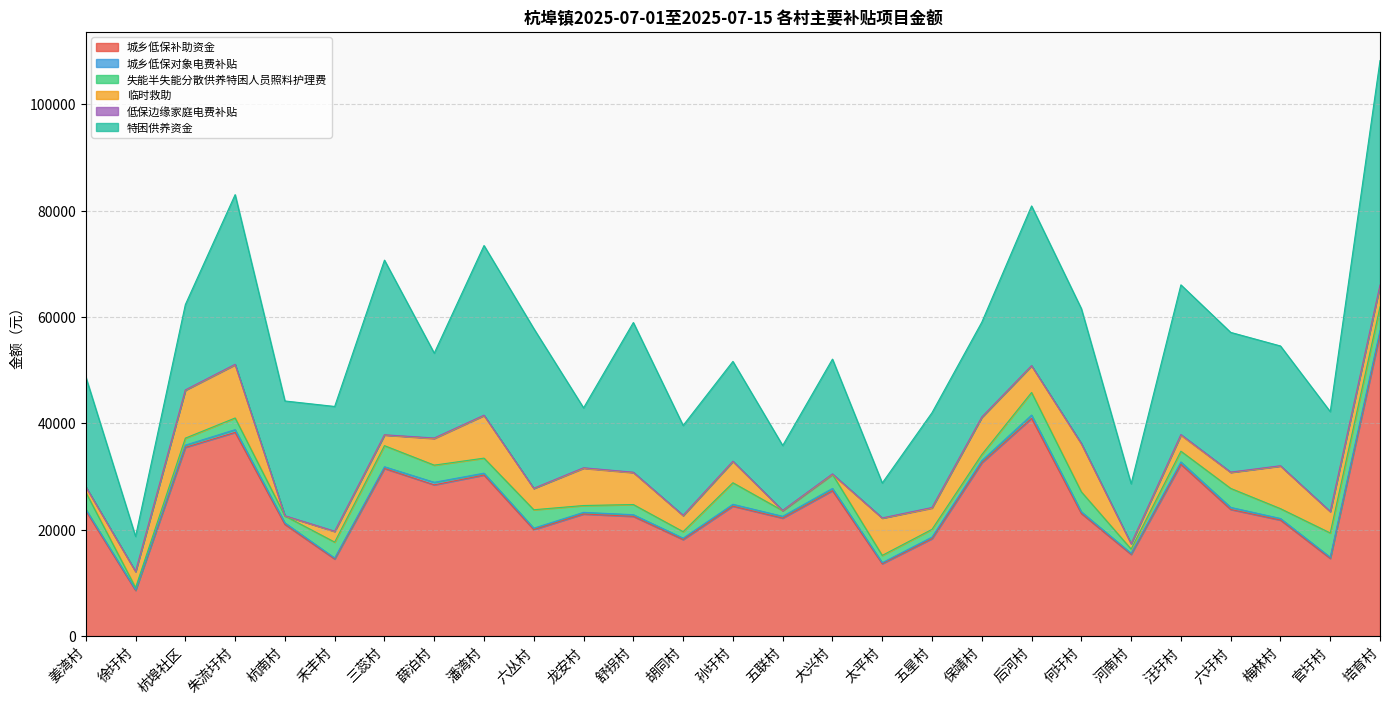

What is the label of the 15th point from the right?

胡同村